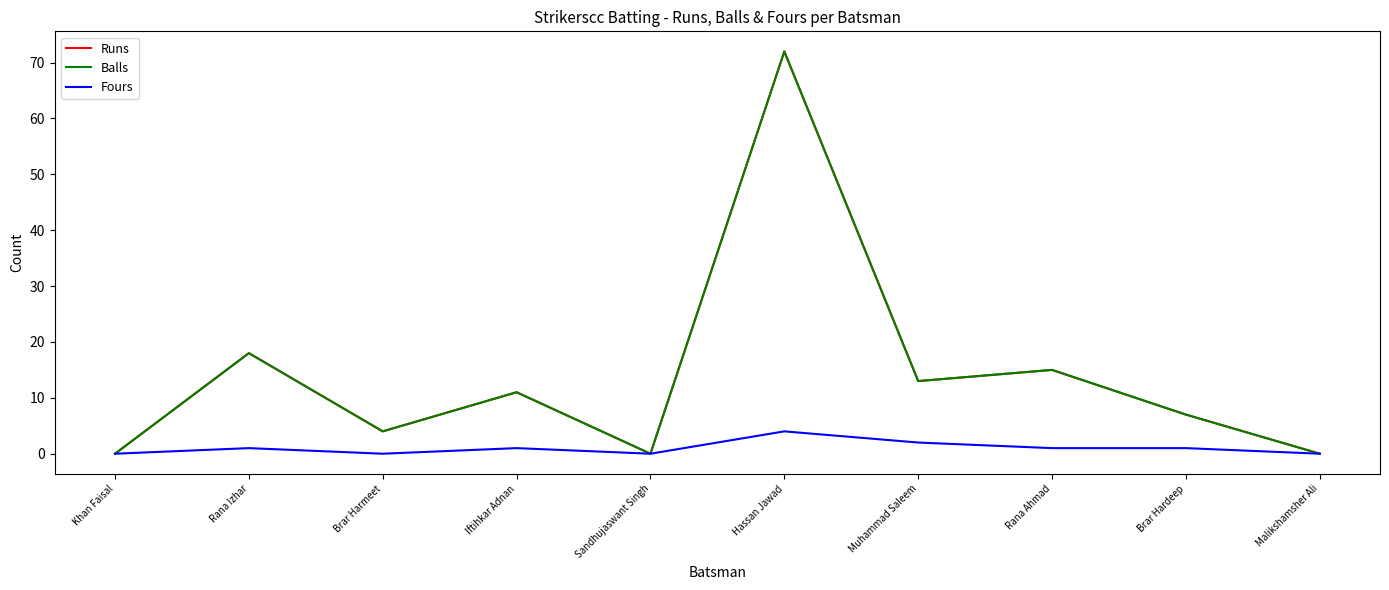

Does the chart have visible grid lines?

No